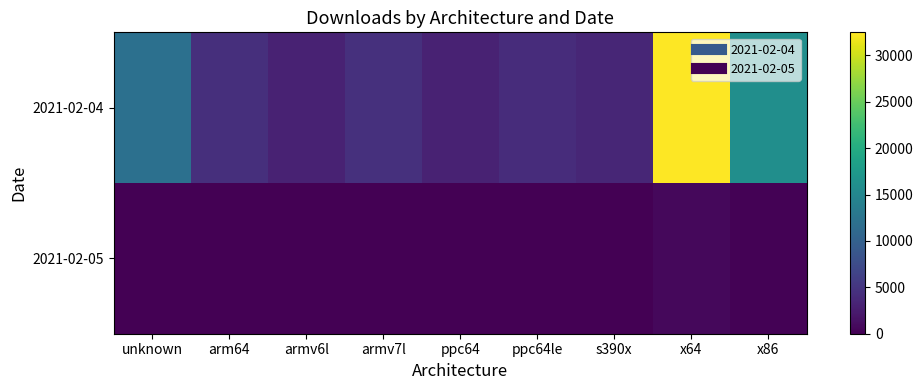

Reading right to left, list all the values displayed in this chart.

2021-02-04: x86=15995	x64=32490	s390x=3512	ppc64le=4135	ppc64=3067	armv7l=4444	armv6l=3099	arm64=4429	unknown=11937
2021-02-05: x86=155	x64=728	s390x=1	ppc64le=0	ppc64=0	armv7l=0	armv6l=0	arm64=0	unknown=3